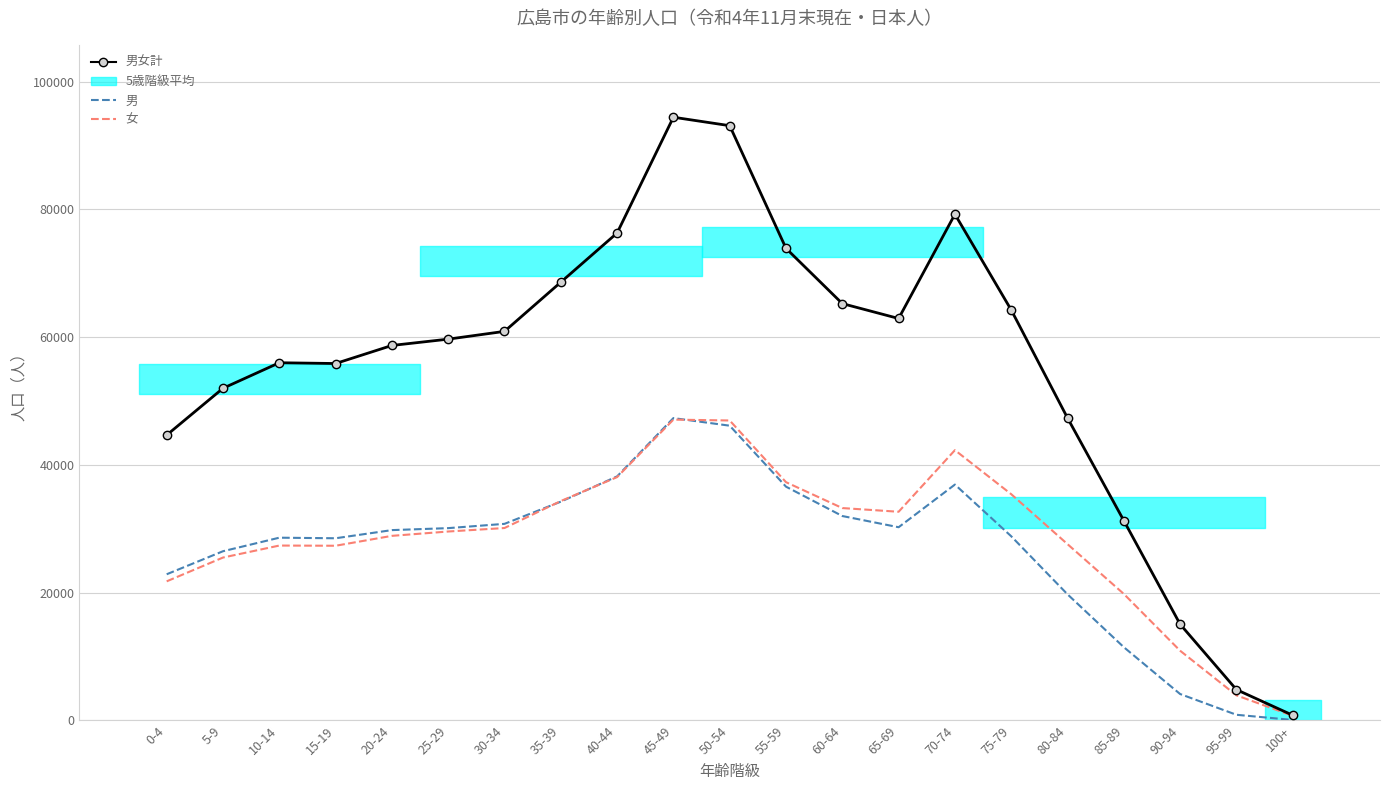

True or false: 男女計 and 女 cross at least once.

False